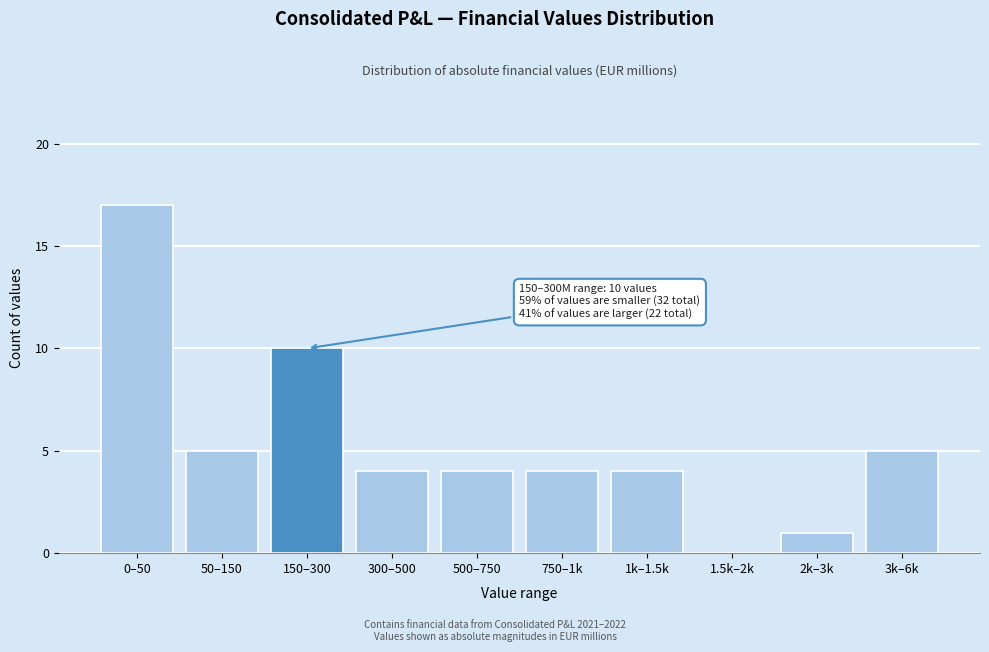

Reading left to right, extract all data points from this chart.

0–50=17	50–150=5	150–300=10	300–500=4	500–750=4	750–1k=4	1k–1.5k=4	1.5k–2k=0	2k–3k=1	3k–6k=5